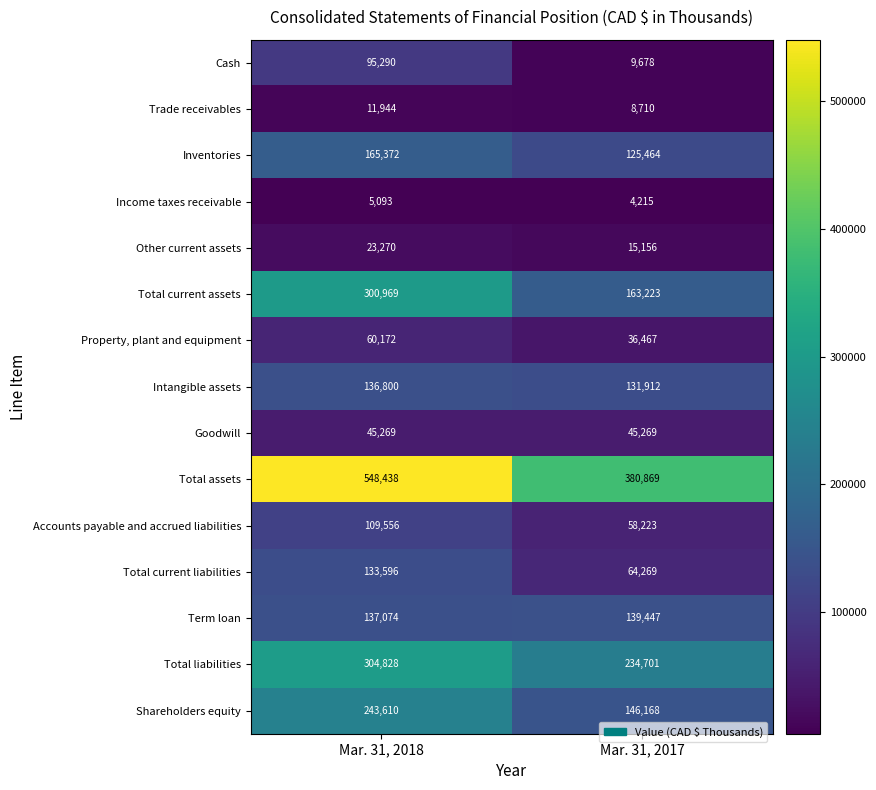

What is the difference between the maximum and minimum values in the Accounts payable and accrued liabilities series?

51333